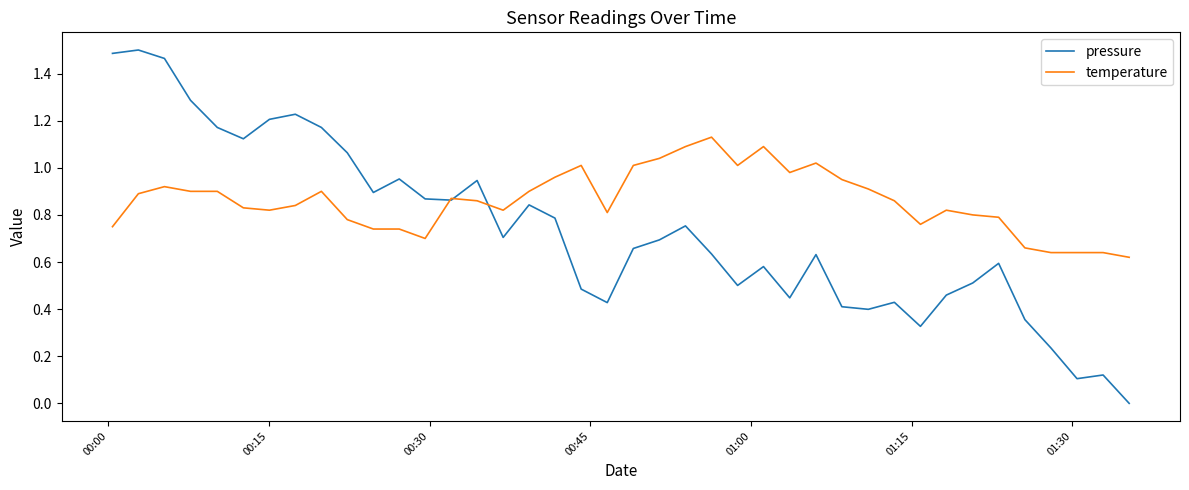

In pressure, how many points are lower than both neighbors (excluding endpoints)?

10